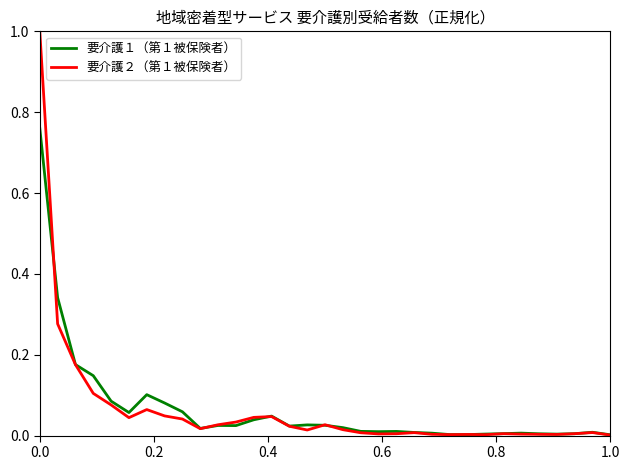

What is the maximum value for 要介護２（第１被保険者）?

1.0